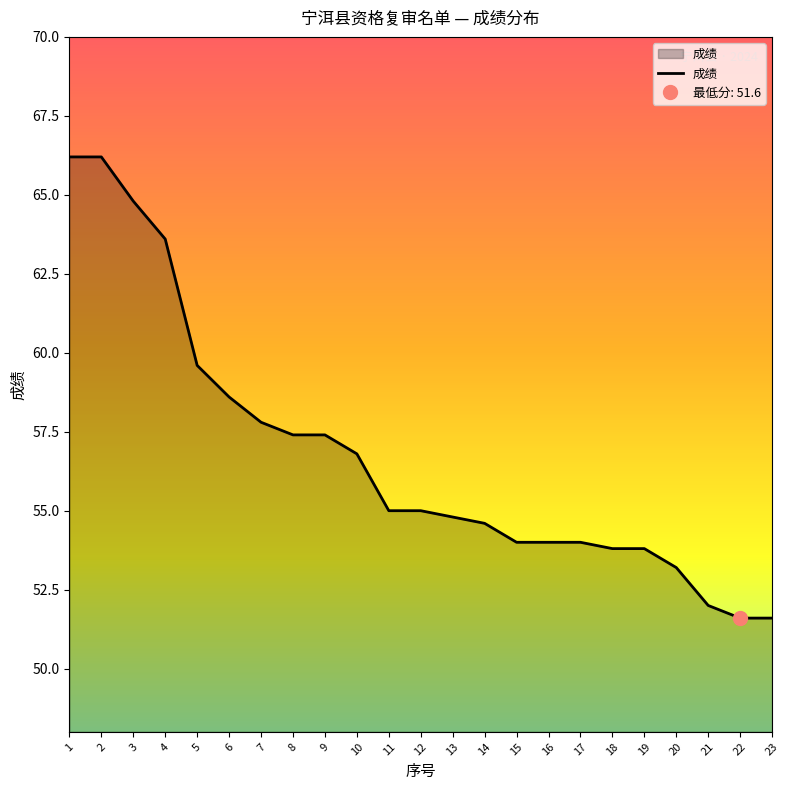

How many data points does each series have?

23